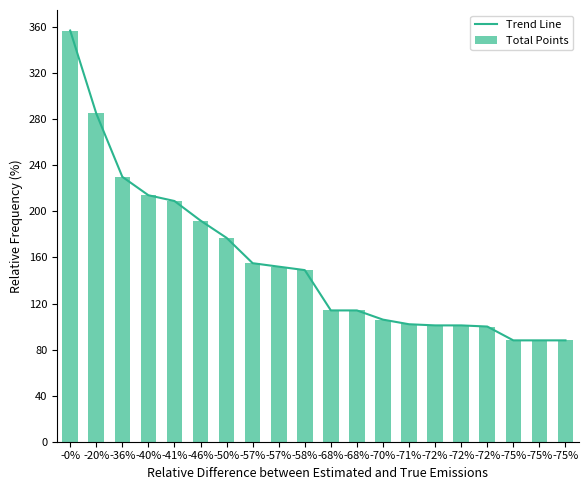

At which label is Total Points closest to 222?

-36%